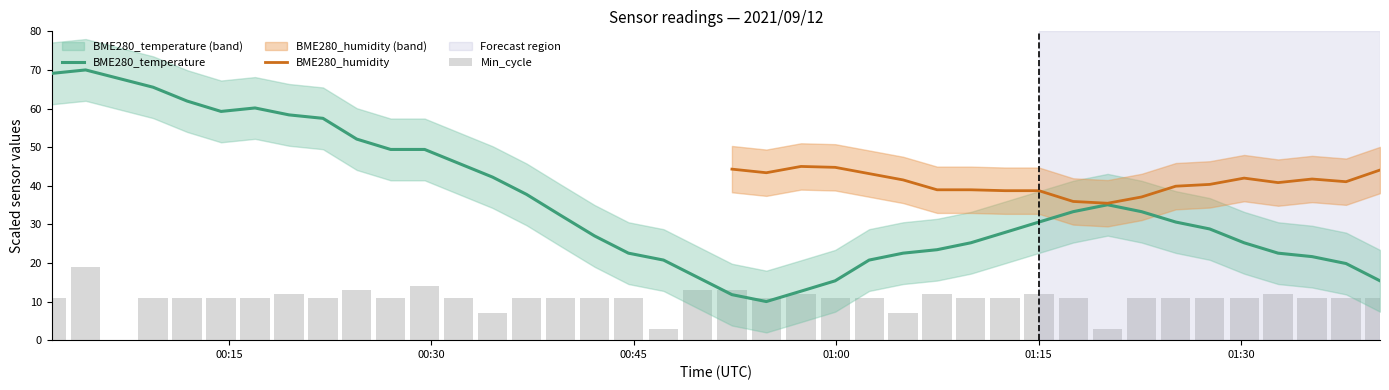

What is the difference between the maximum and minimum values in the BME280_temperature series?

60.0